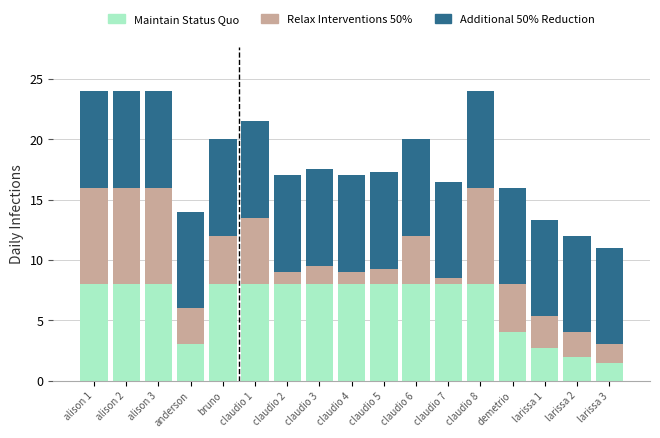

What is the lowest value of the Maintain Status Quo series?

1.5